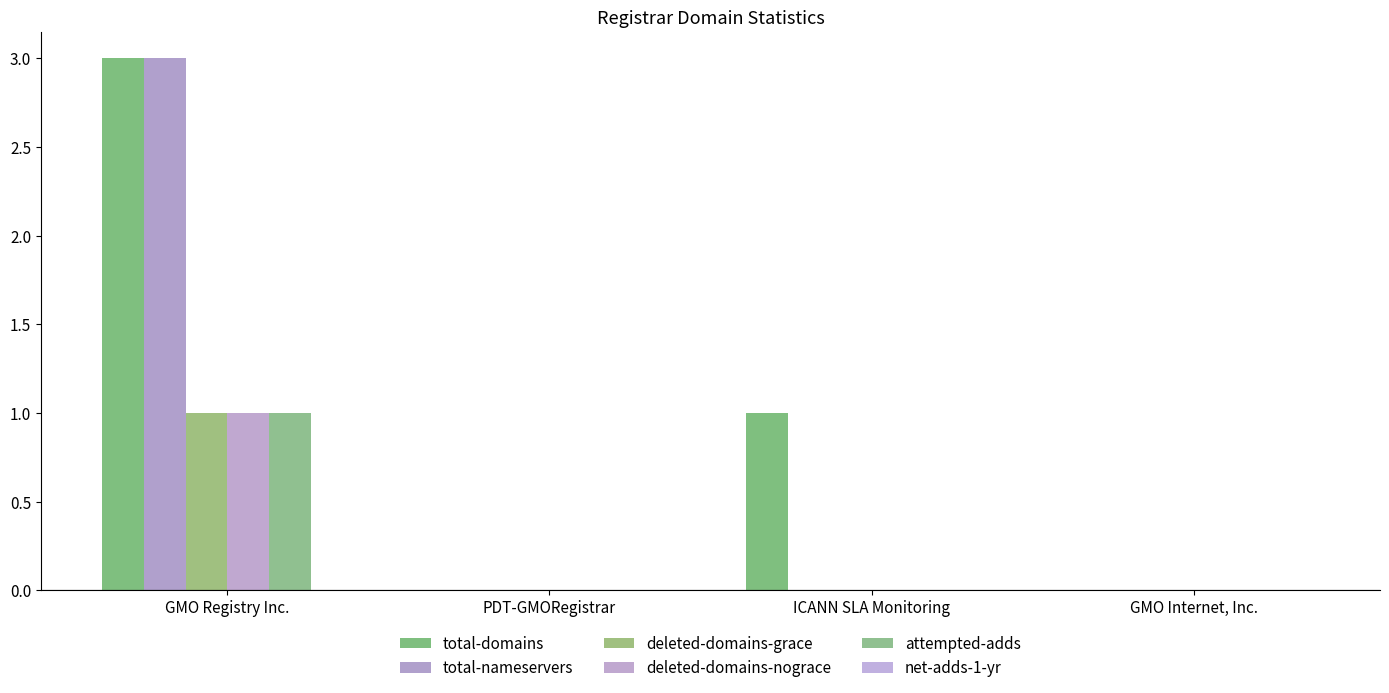

How many series are shown in this chart?

5